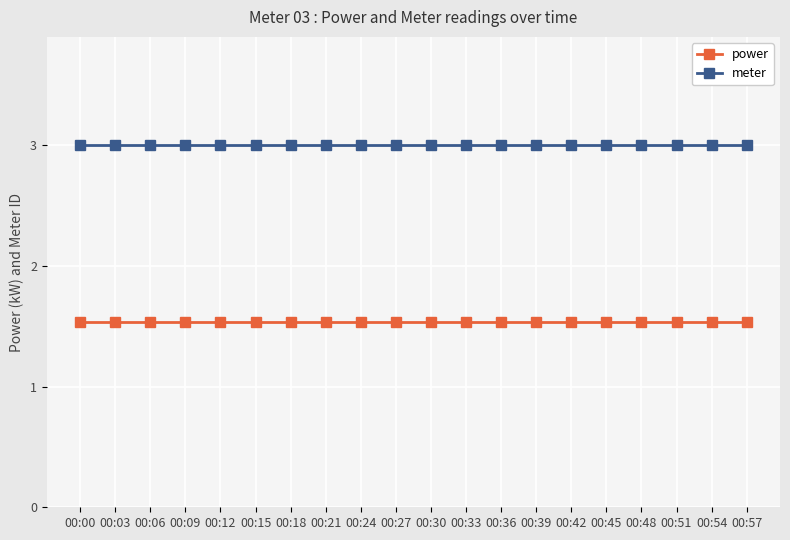

What are all the series names shown in the legend?

power, meter